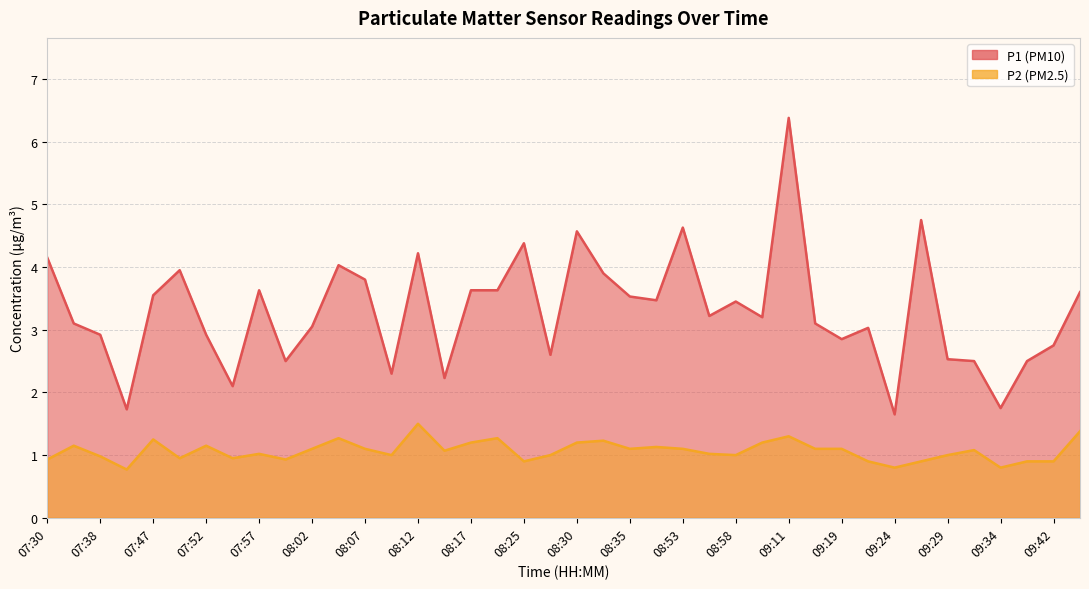

True or false: P2 and P1 cross at least once.

False